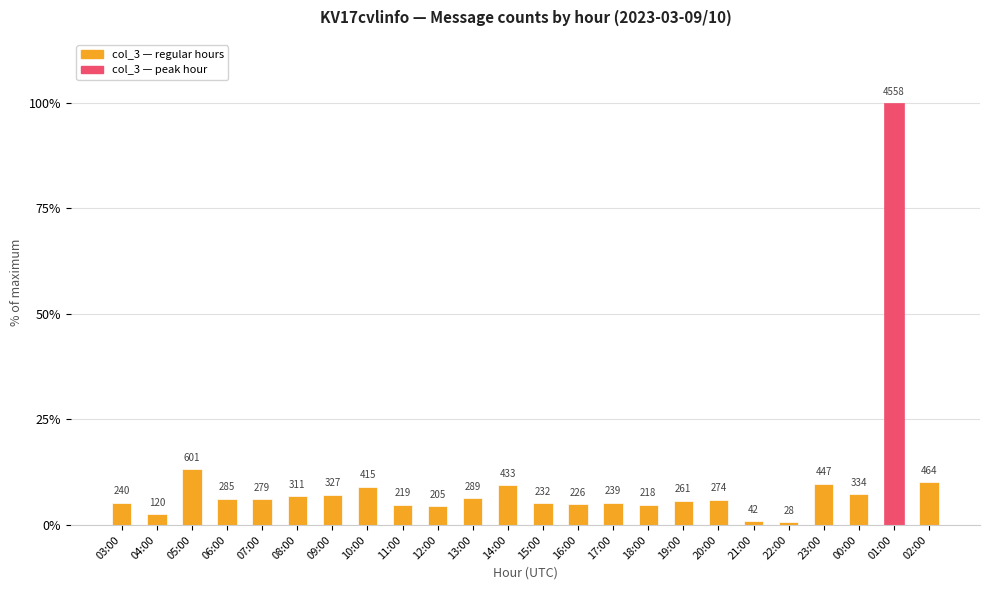

Are the bars horizontal?

No